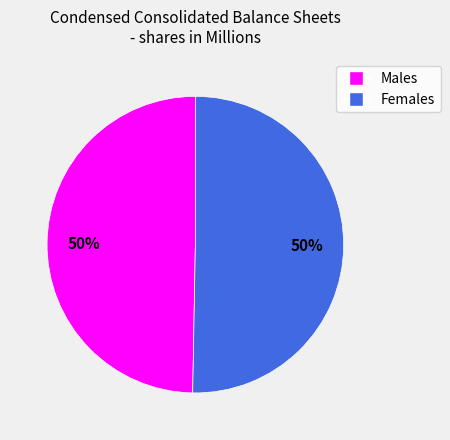

Count the number of slices in the pie.

2